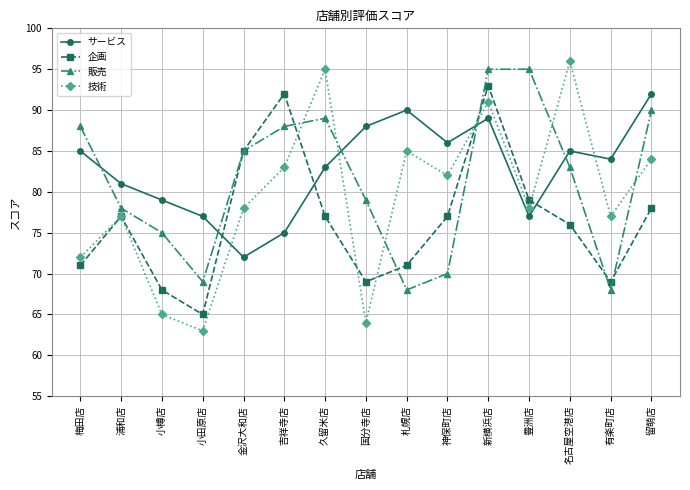

How many series are shown in this chart?

4